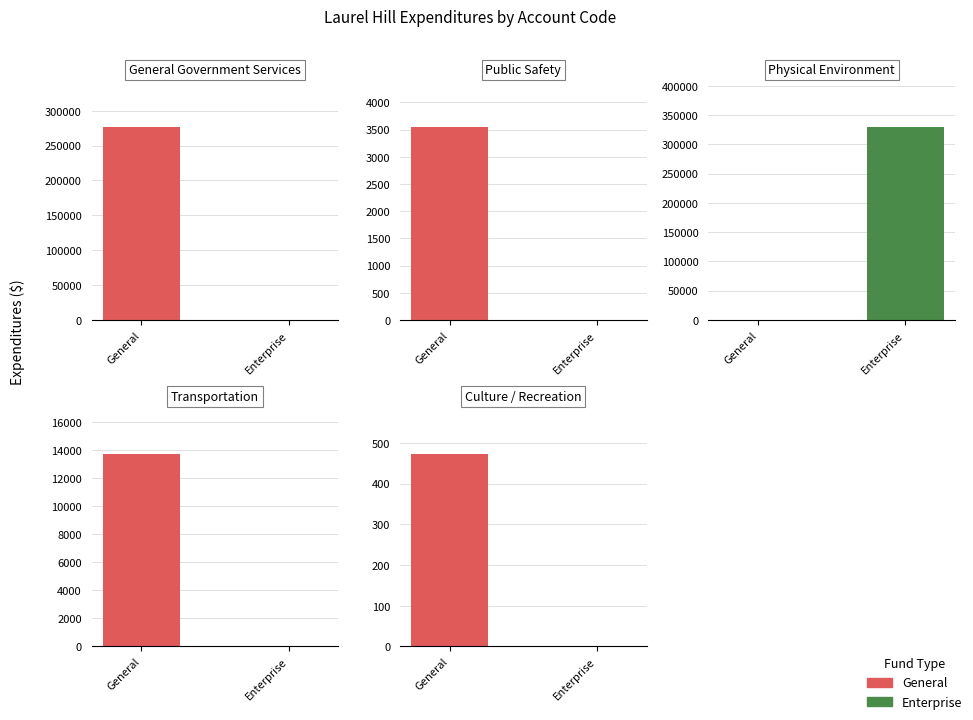

What is the total value across all series at General Government
Services?

276658